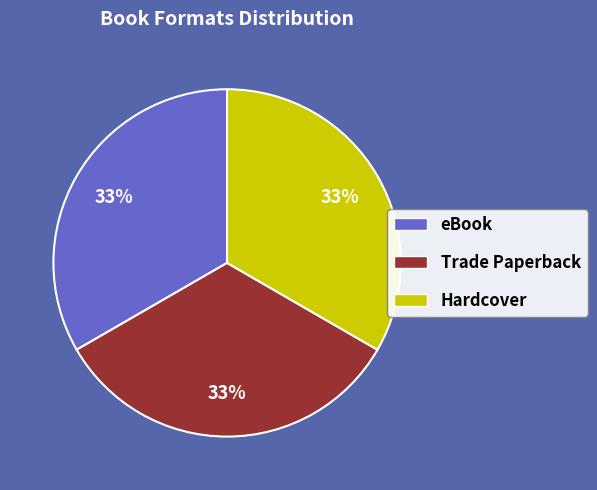

Does any single category account for the majority?

No